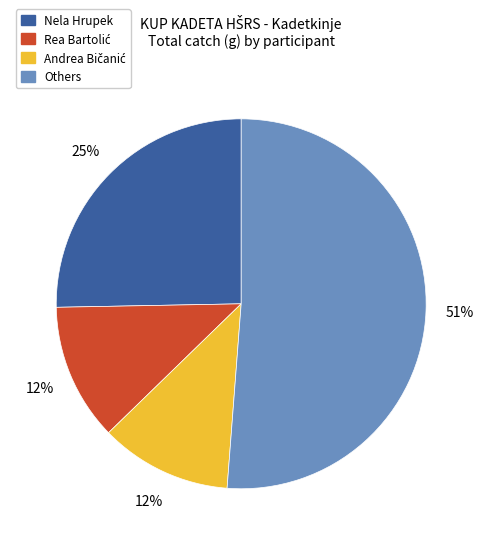

To the nearest percent, what is the average slice percentage?

25%